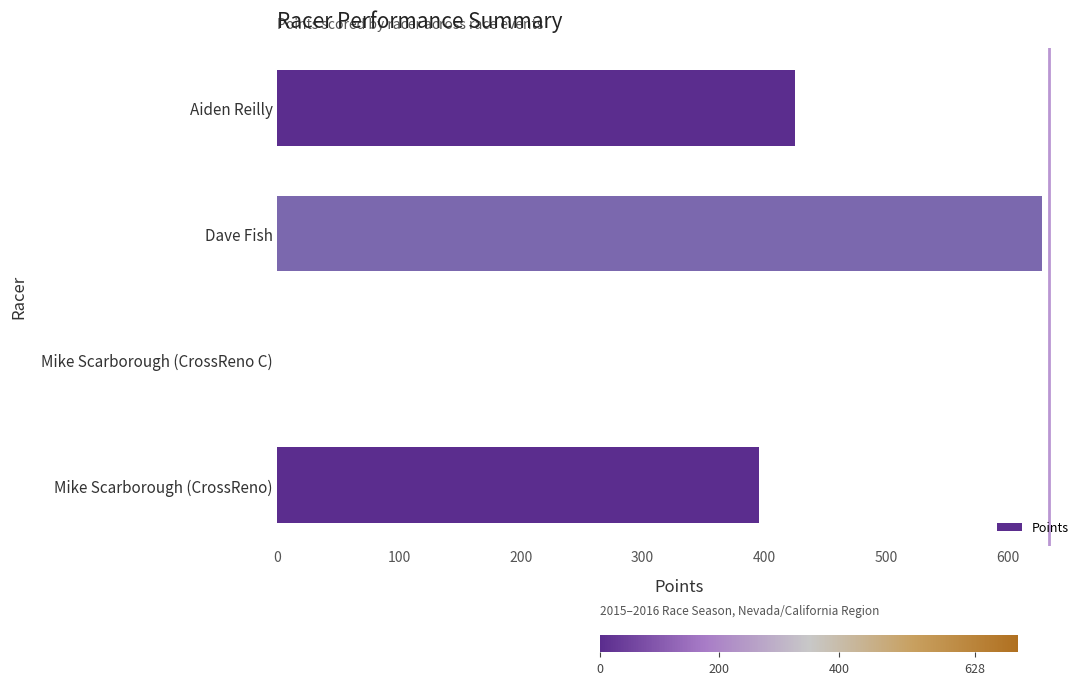

Reading bottom to top, extract all data points from this chart.

Mike Scarborough (CrossReno)=395.8	Mike Scarborough (CrossReno C)=0.0	Dave Fish=628.2	Aiden Reilly=425.6